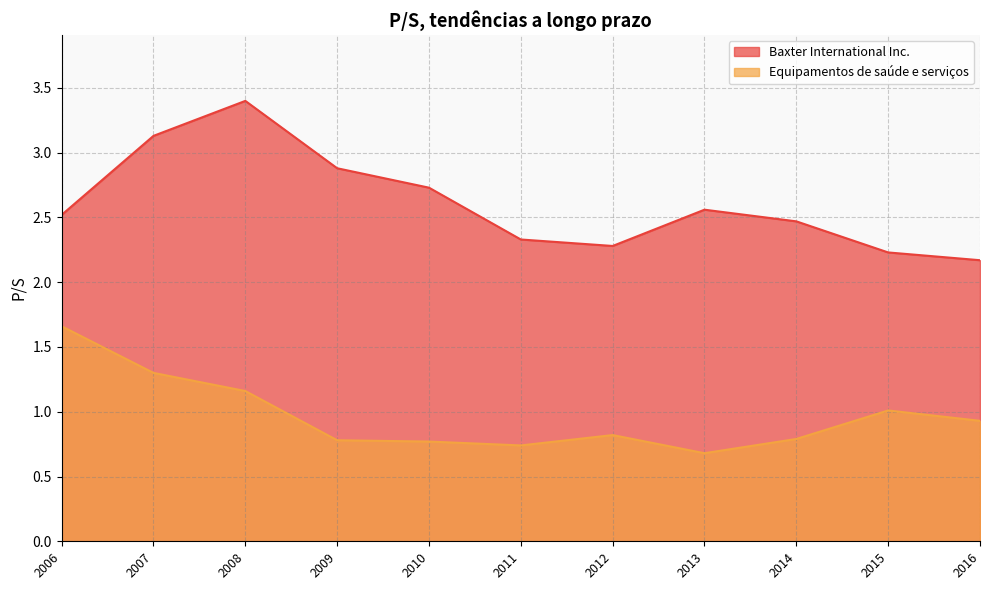

True or false: Baxter International Inc. and Equipamentos de saúde e serviços intersect in this chart.

False